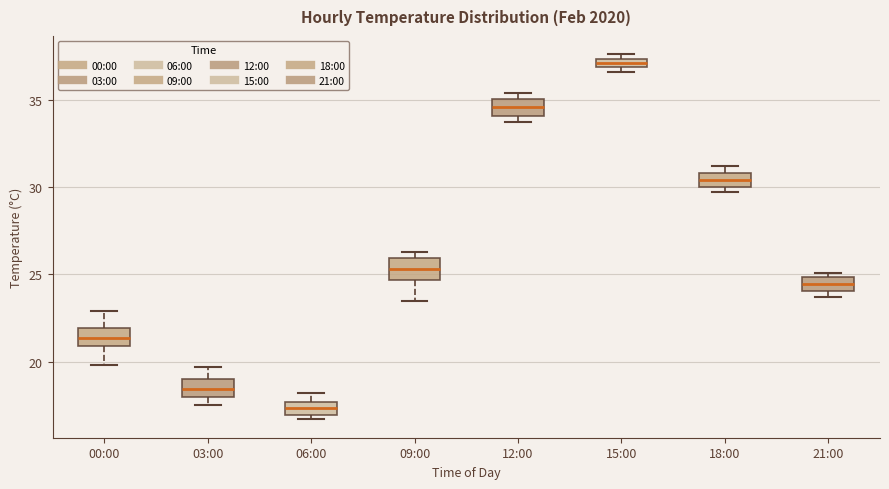

Where is the lower edge of the box for 12:00 on the y-axis? The values are not printed on the chart, so give them approximately, as read against the axis.

34.0